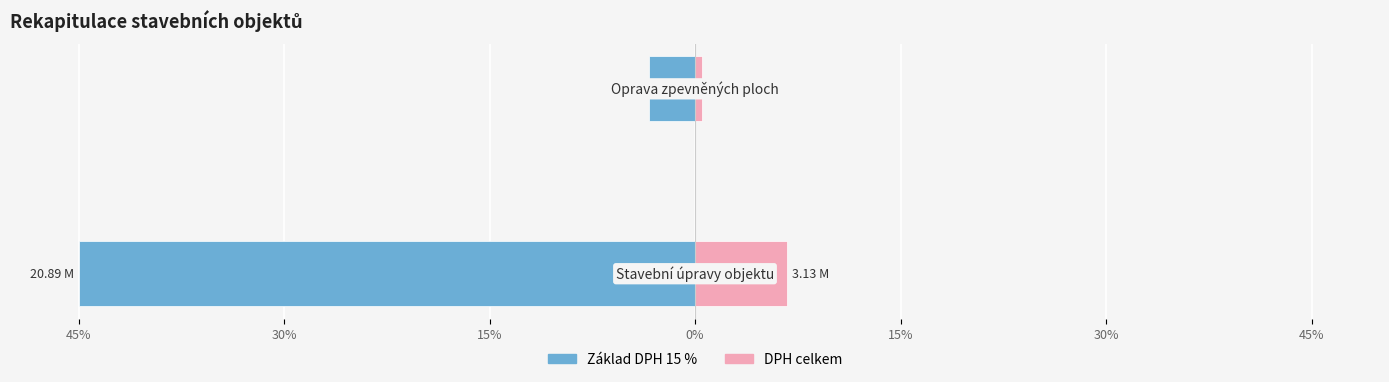

How many bars are there in each group?

2